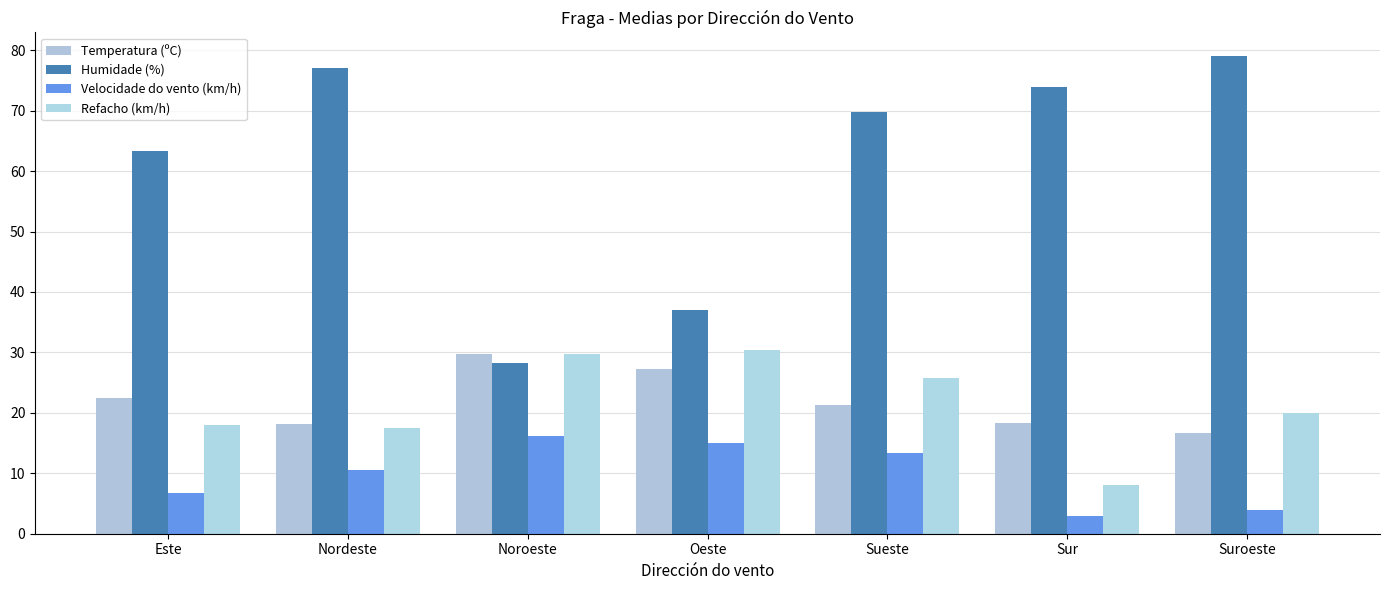

Which series has the widest spread of values?

Humidade (%)